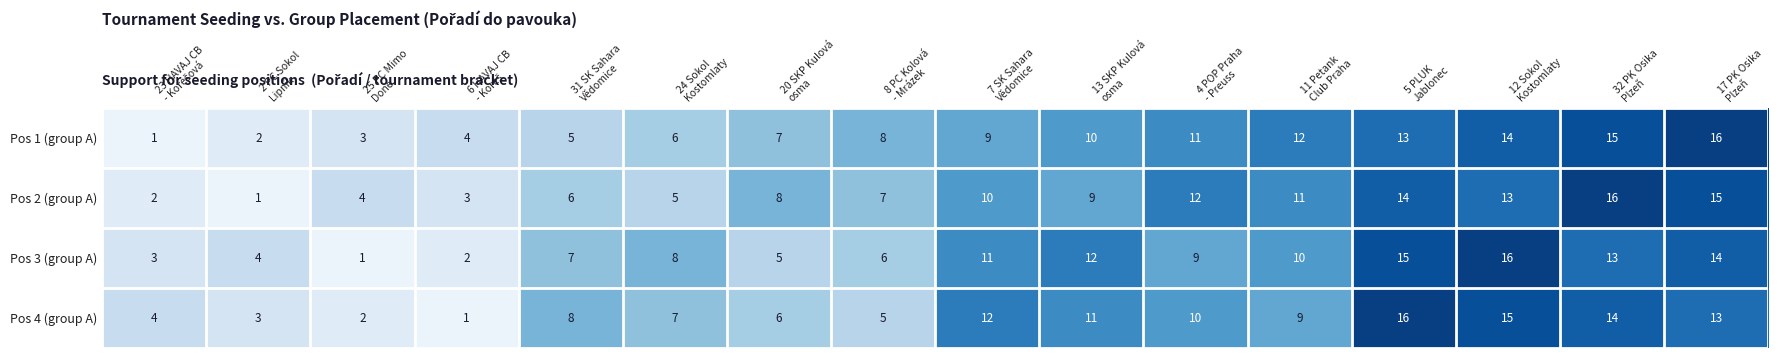

What is the smallest value displayed?

1